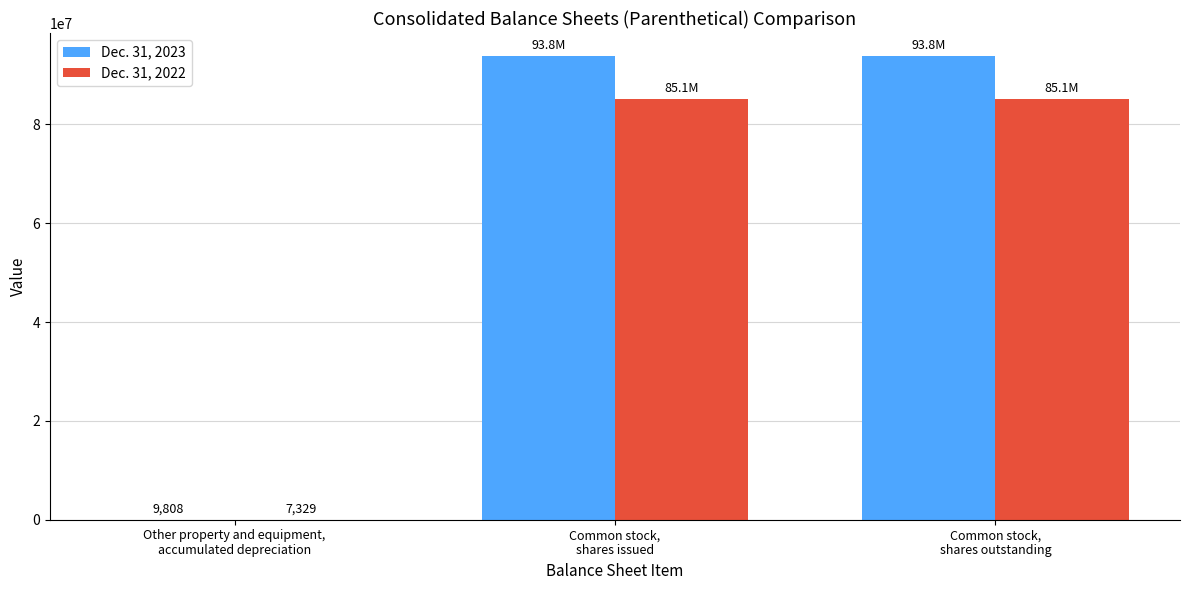

What is the greatest value displayed?

93774901